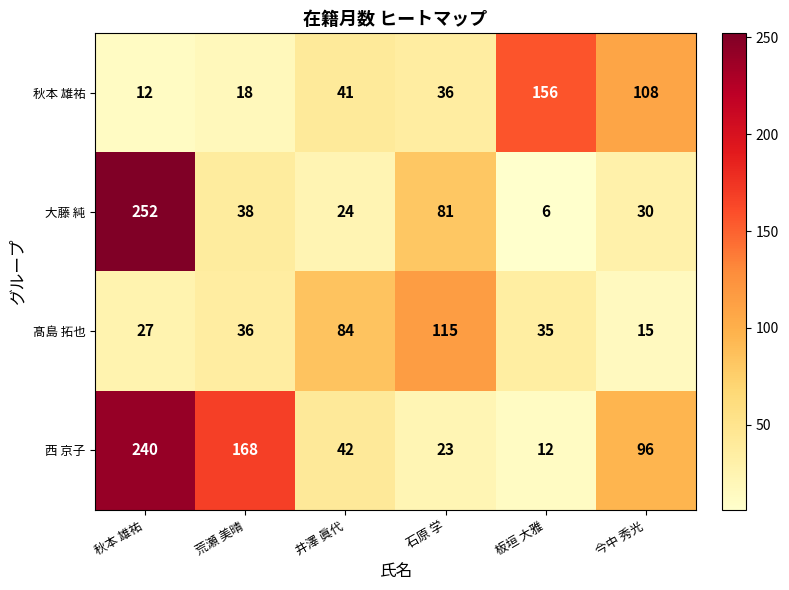

At 井澤 眞代, list the series in order from smallest to largest.

大藤 純, 秋本 雄祐, 西 京子, 髙島 拓也